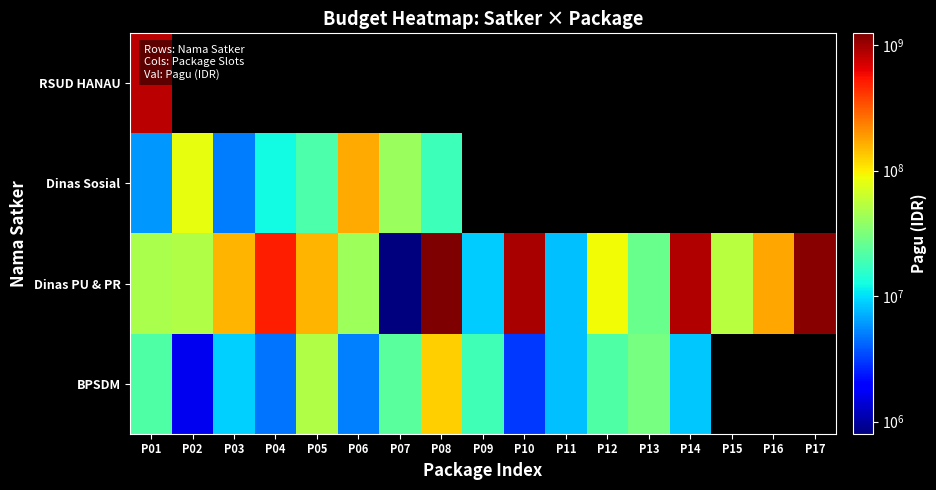

Is it true that BPSDM equals 12128552.0 at P03?

False